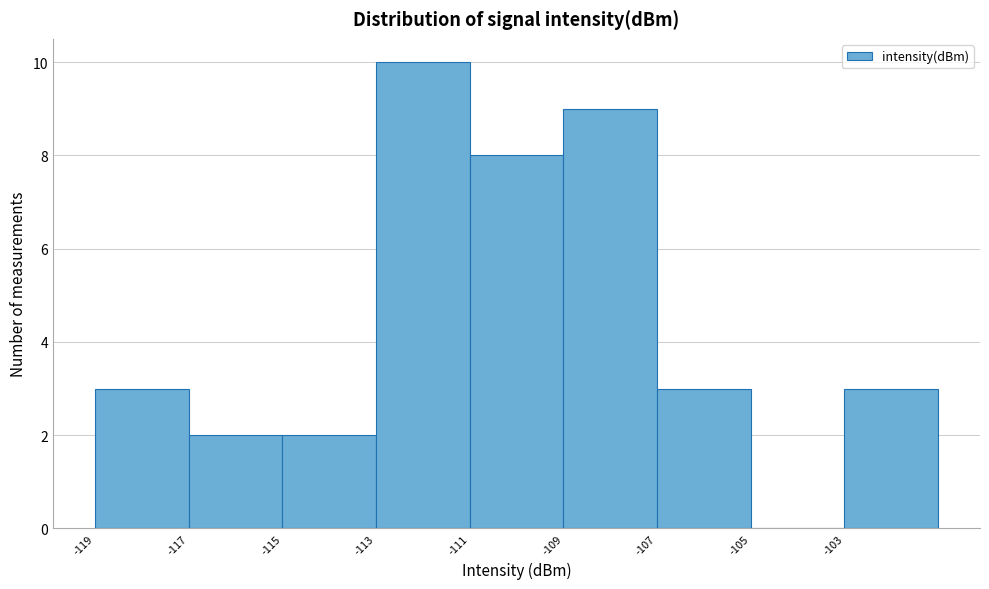

Reading left to right, extract all data points from this chart.

-119=3	-117=2	-115=2	-113=10	-111=8	-109=9	-107=3	-105=0	-103=3